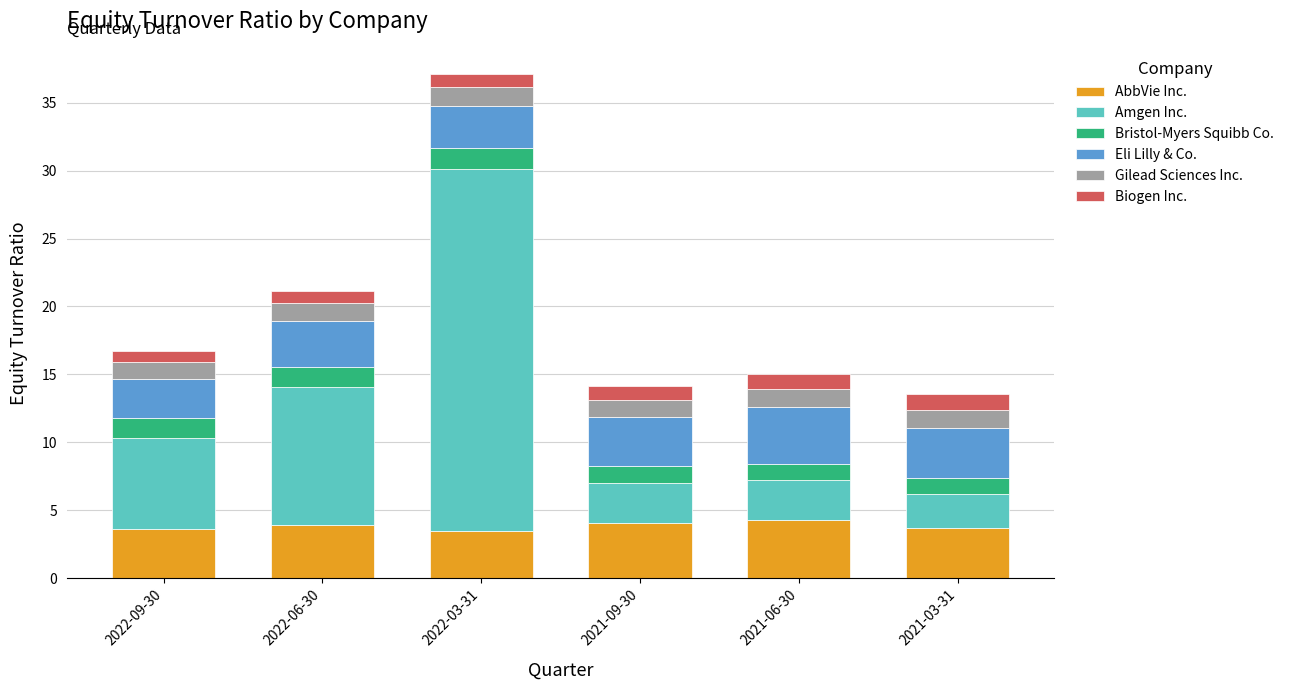

Count the number of data series in this chart.

6